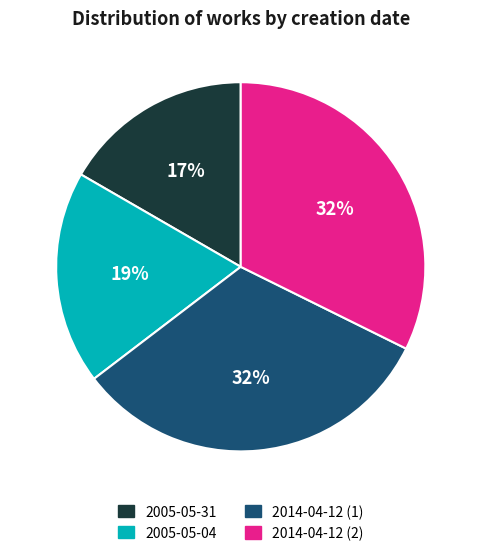

The 2005-05-04 slice represents 19% of the pie. True or false?

True